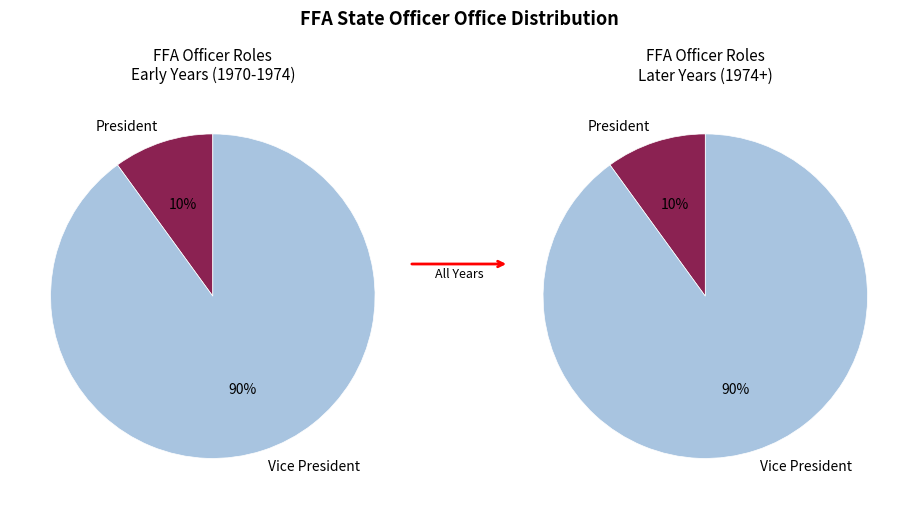

Is it true that 1970-1971 is 22% of the pie?

False